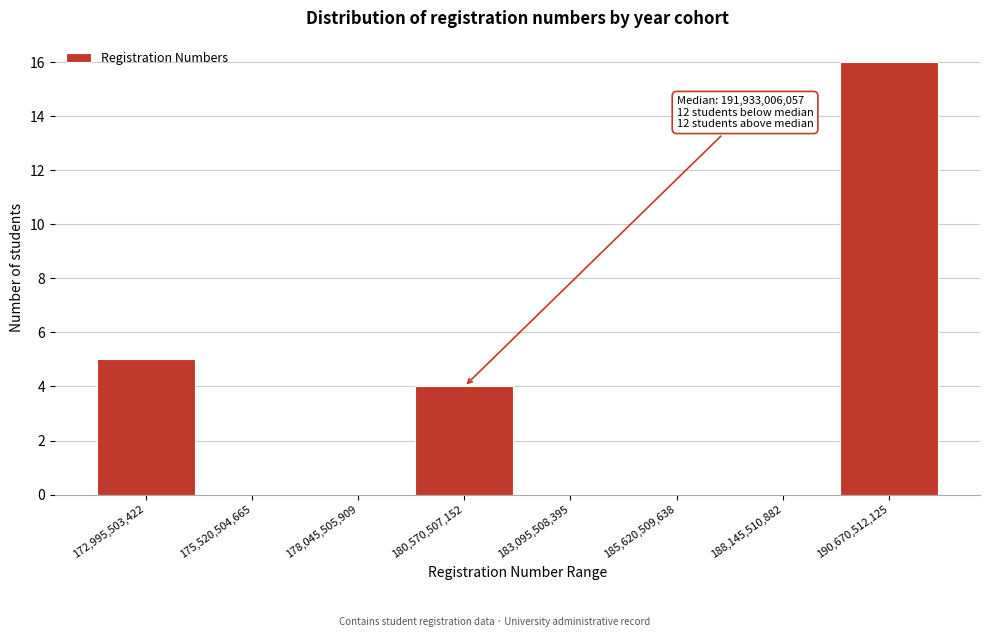

Over which range of the x-axis is the bar tallest?

189500000000 to 192000000000